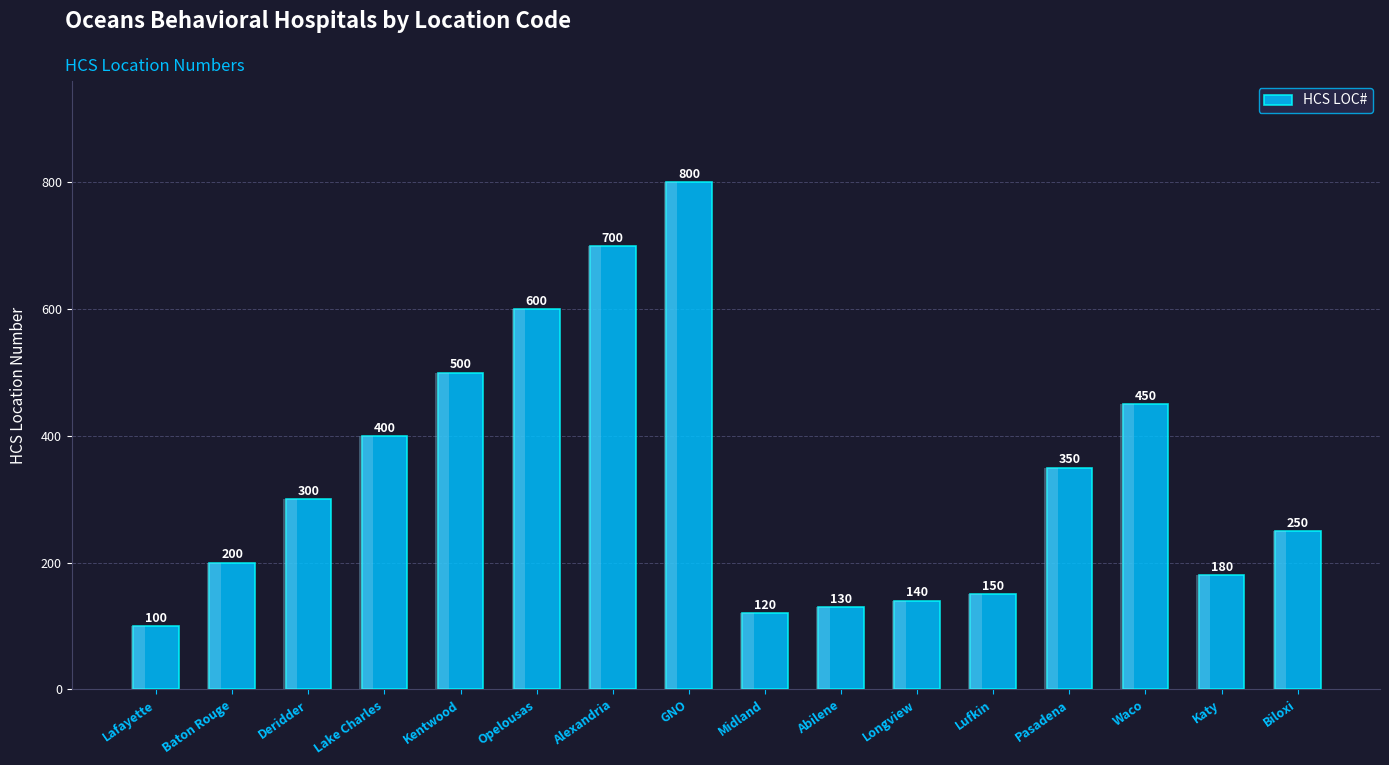

True or false: the data shows 184 at GNO.

False